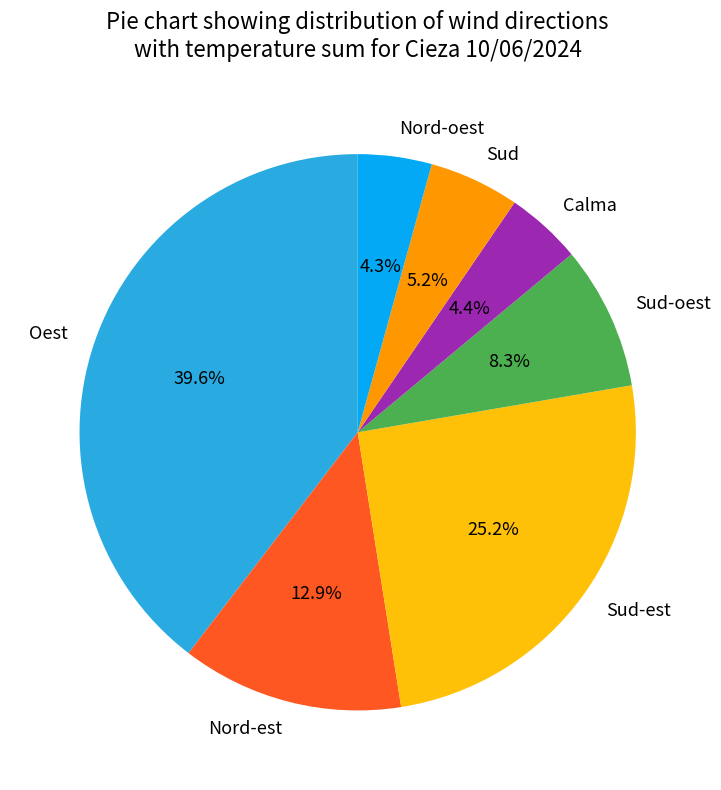

To the nearest percent, what is the average slice percentage?

14%